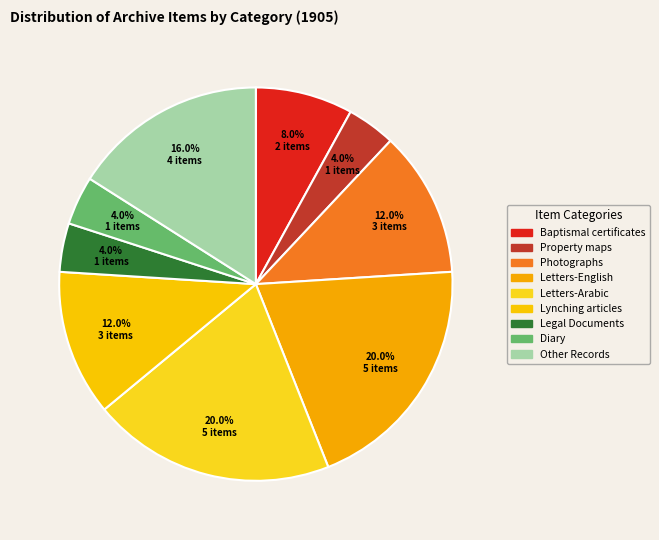

Count the number of slices in the pie.

9